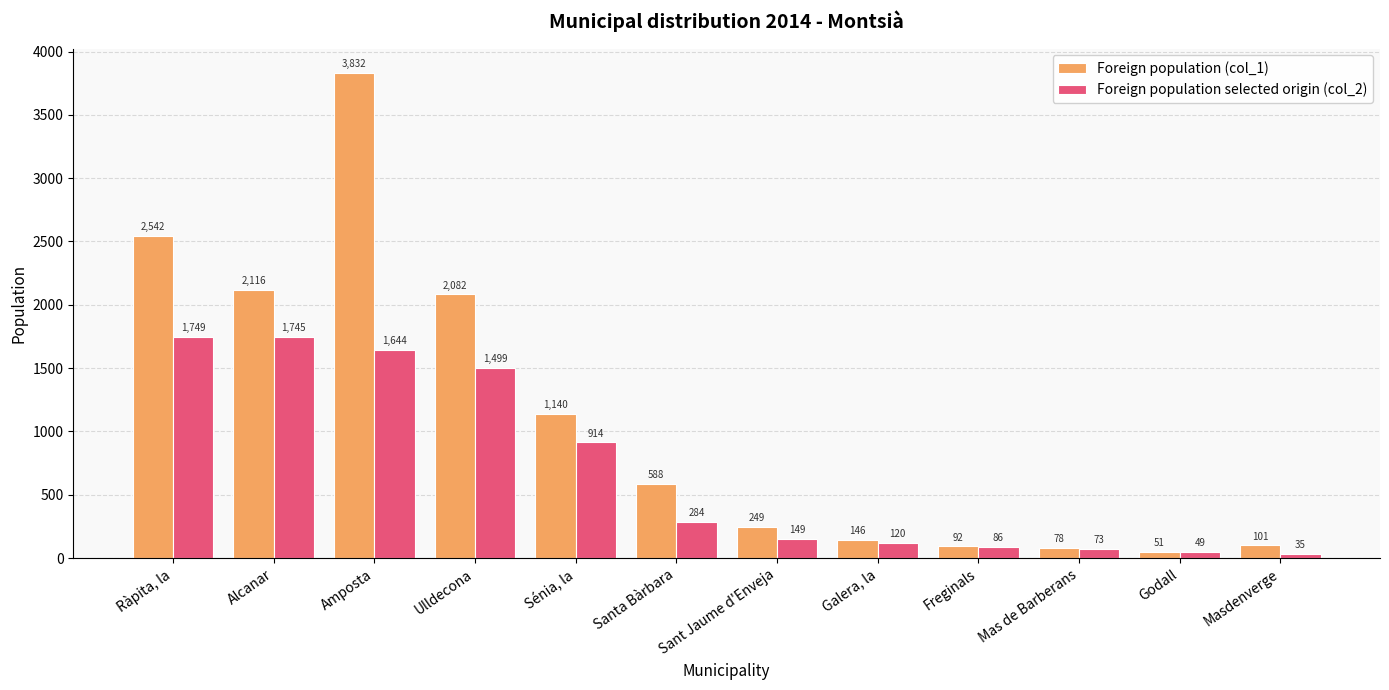

What is the label of the 12th bar from the left?

Masdenverge